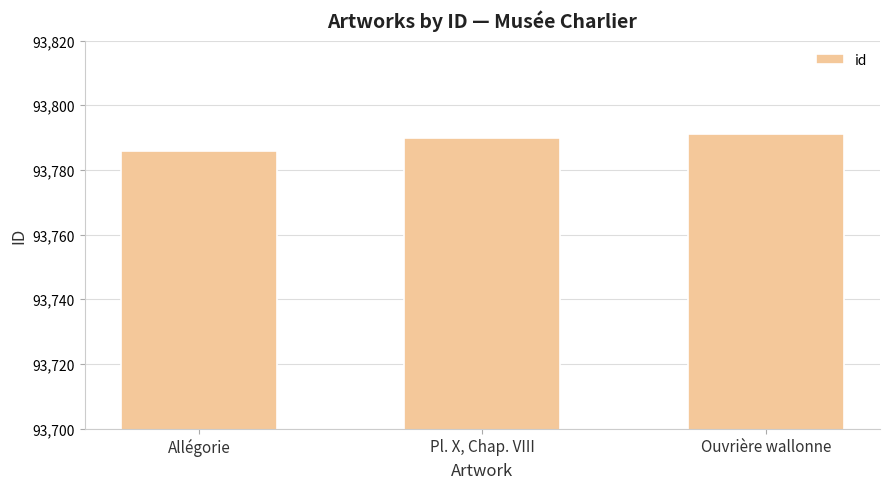

What is the label of the 1st bar from the left?

Allégorie